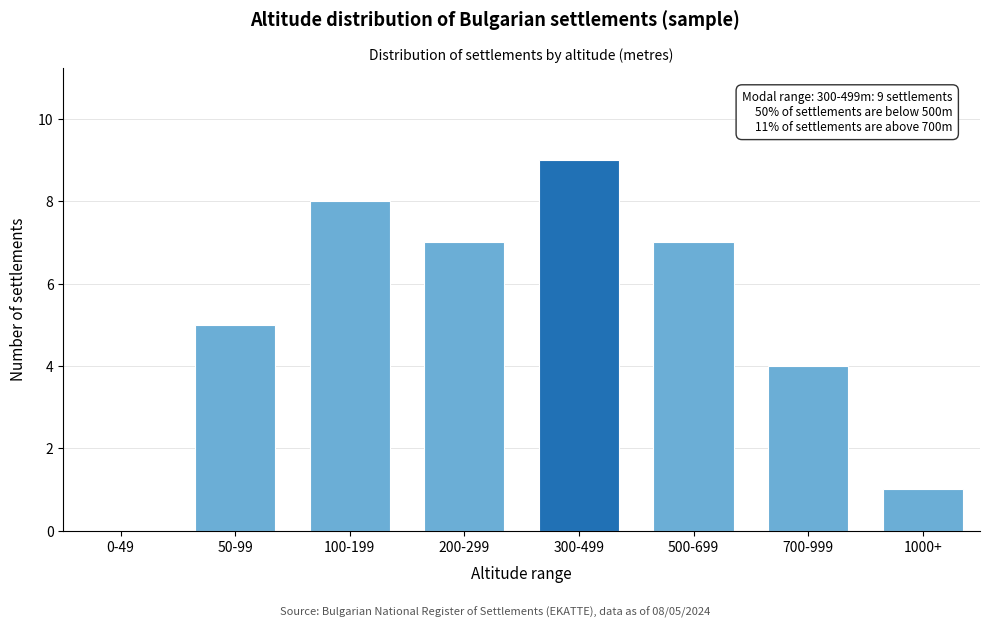

Reading left to right, extract all data points from this chart.

0-49=0	50-99=5	100-199=8	200-299=7	300-499=9	500-699=7	700-999=4	1000+=1